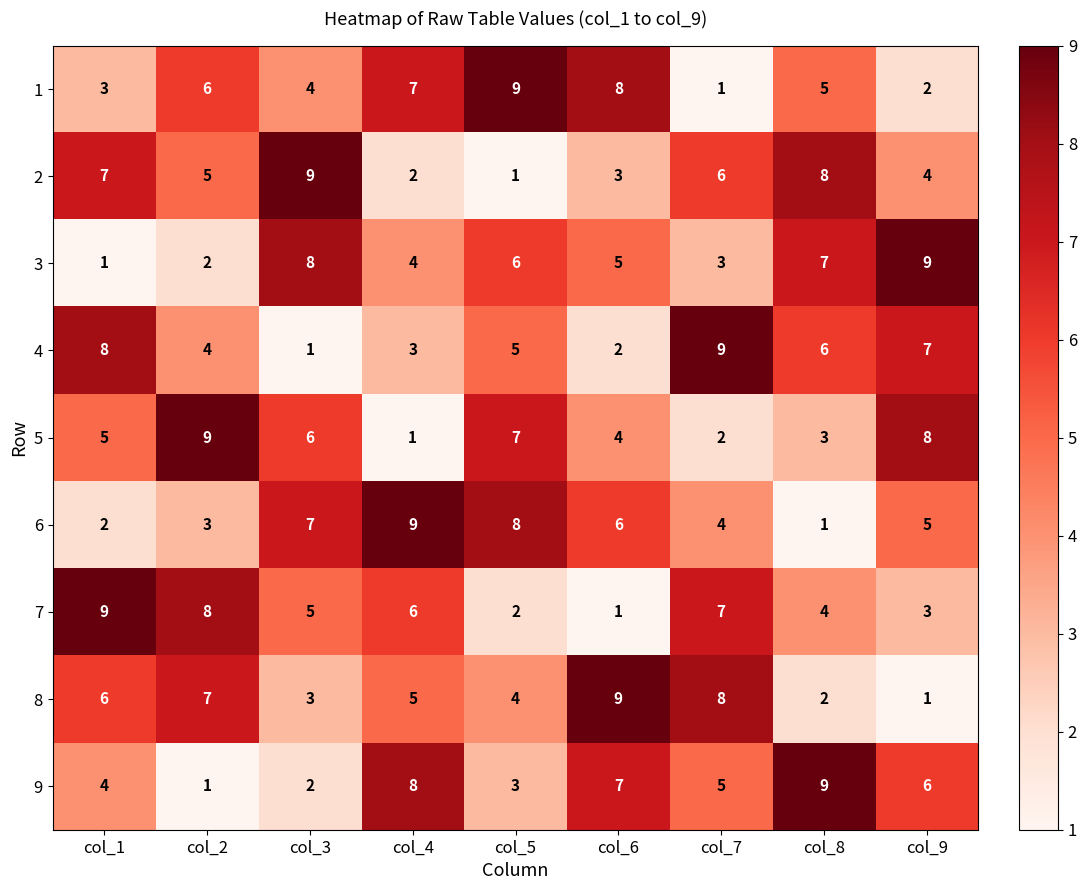

The 8 series shows 2 at col_8. True or false?

True